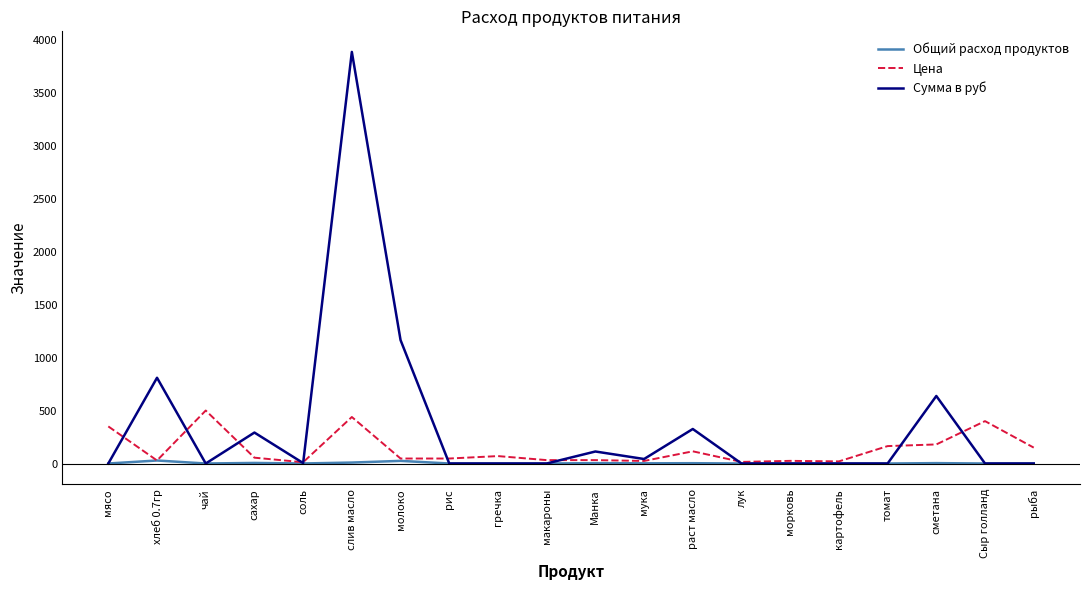

Which series has the largest range (max minus min)?

Сумма в руб